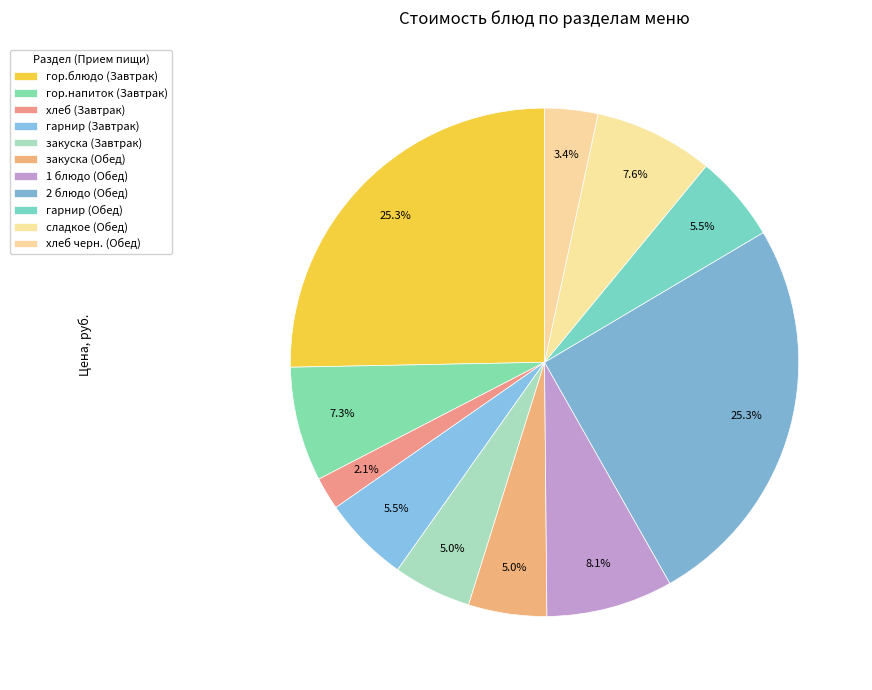

Count the number of slices in the pie.

11